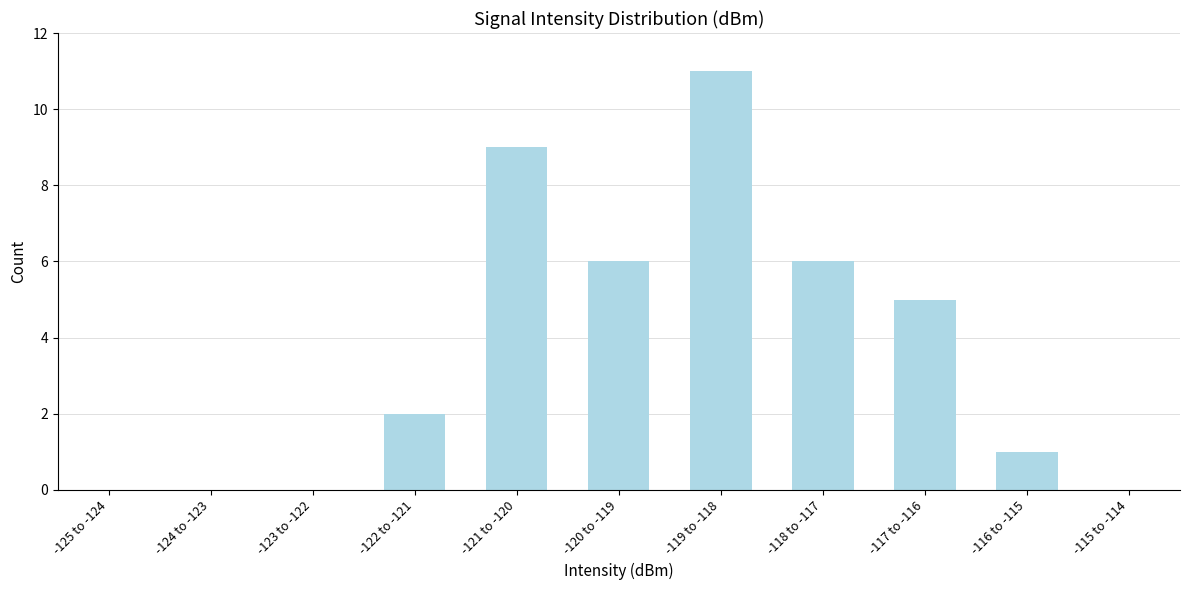

Reading left to right, list all the values displayed in this chart.

-125 to -124=0	-124 to -123=0	-123 to -122=0	-122 to -121=2	-121 to -120=9	-120 to -119=6	-119 to -118=11	-118 to -117=6	-117 to -116=5	-116 to -115=1	-115 to -114=0